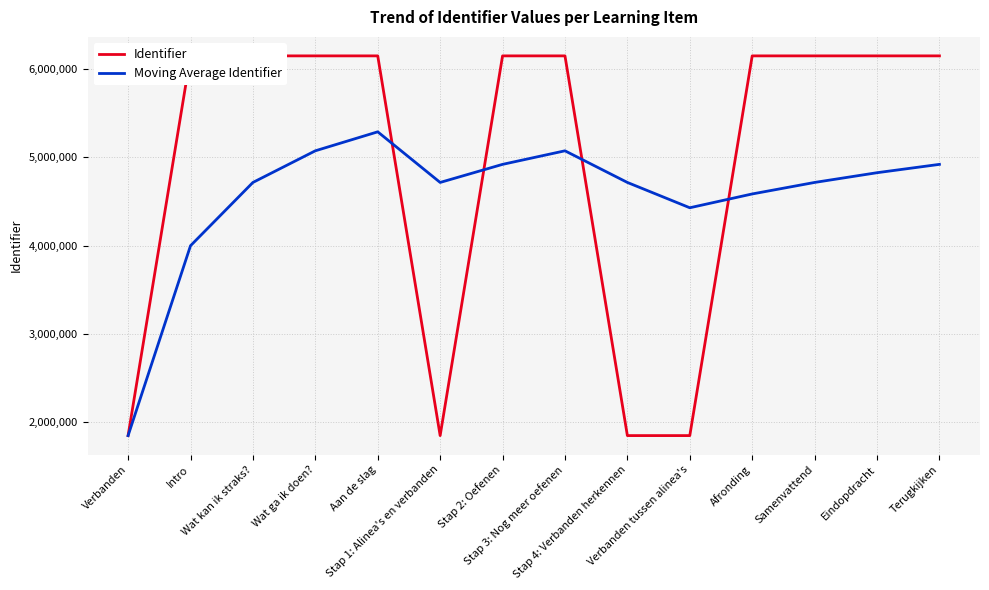

Which series has the widest spread of values?

Identifier